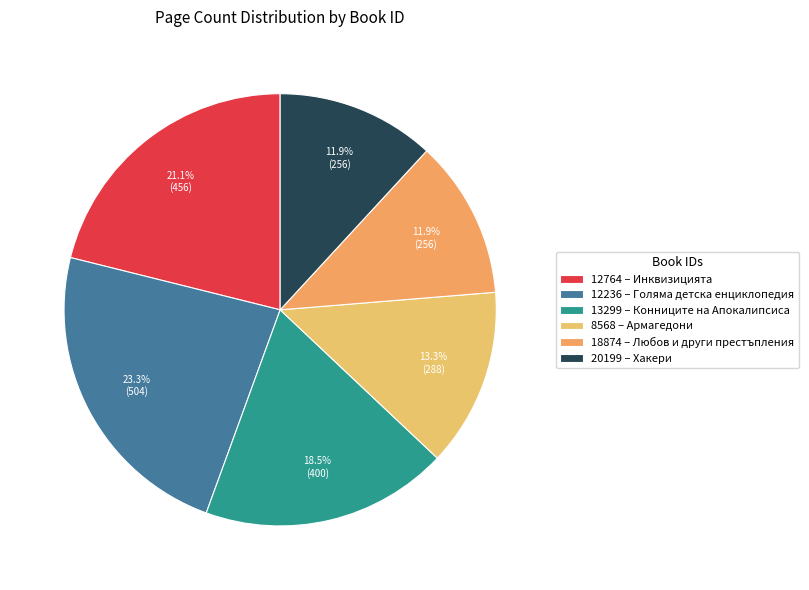

Do 18874 and 13299 together represent more than half of the pie?

No